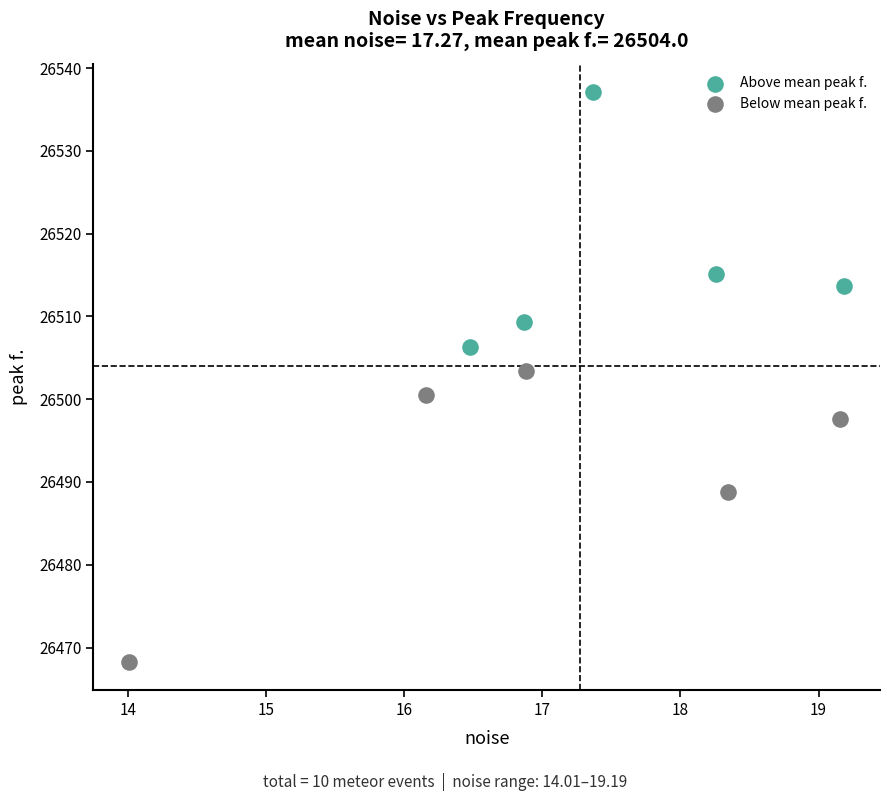

Which series has the largest Y range (max minus min)?

Below mean peak f.